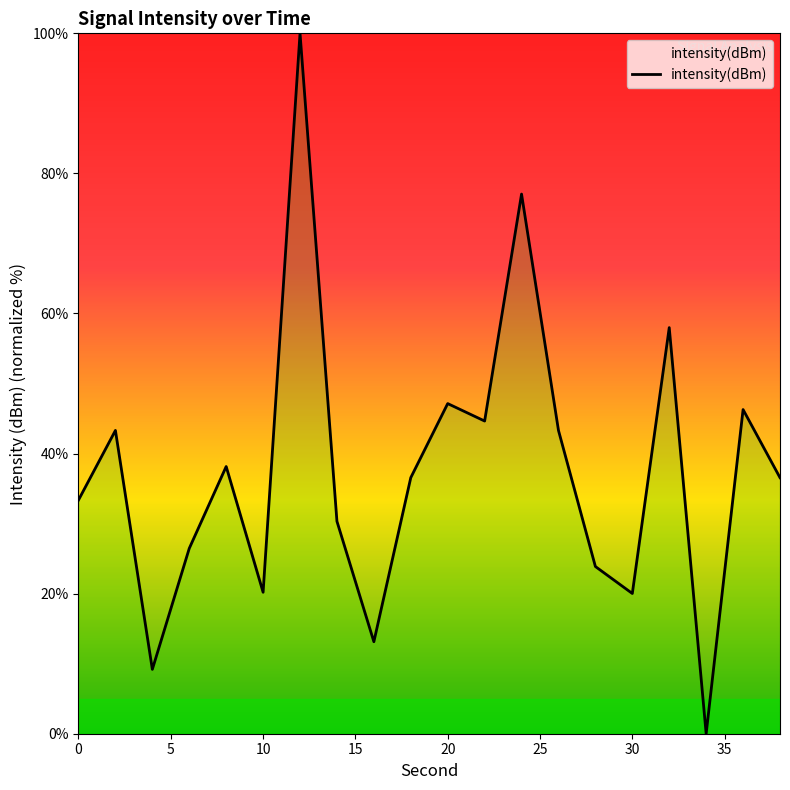

What is the difference between the maximum and minimum values?

100.0